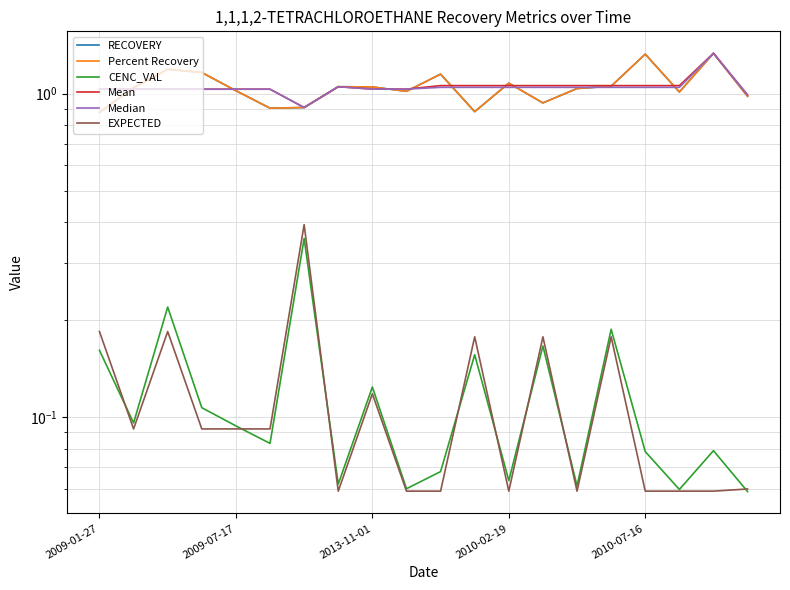

The value of RECOVERY at 2010-07-16 is 0.4. True or false?

False